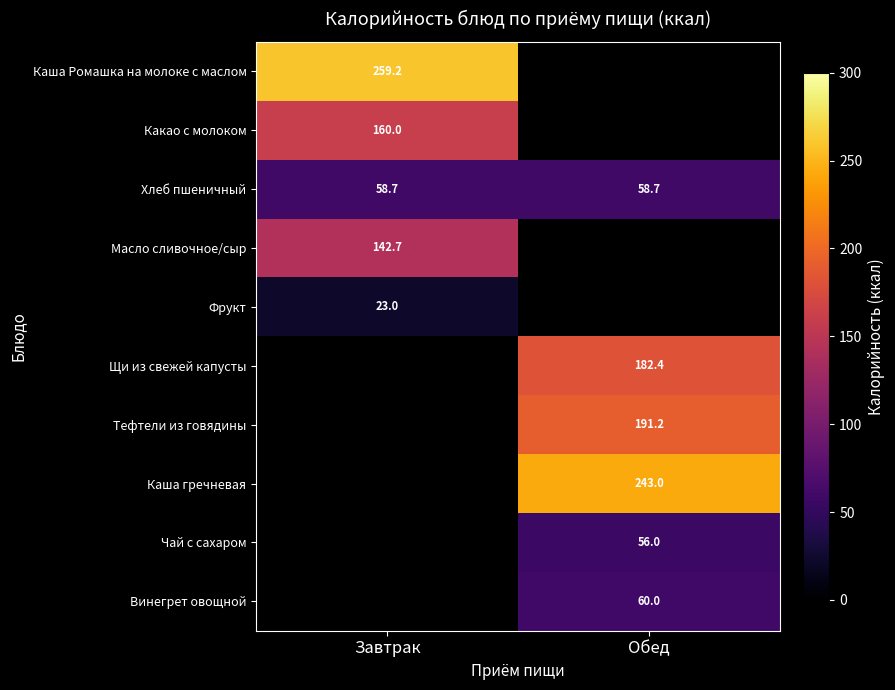

Is the value of Хлеб пшеничный at Завтрак greater than the value of Тефтели из говядины at Обед?

No